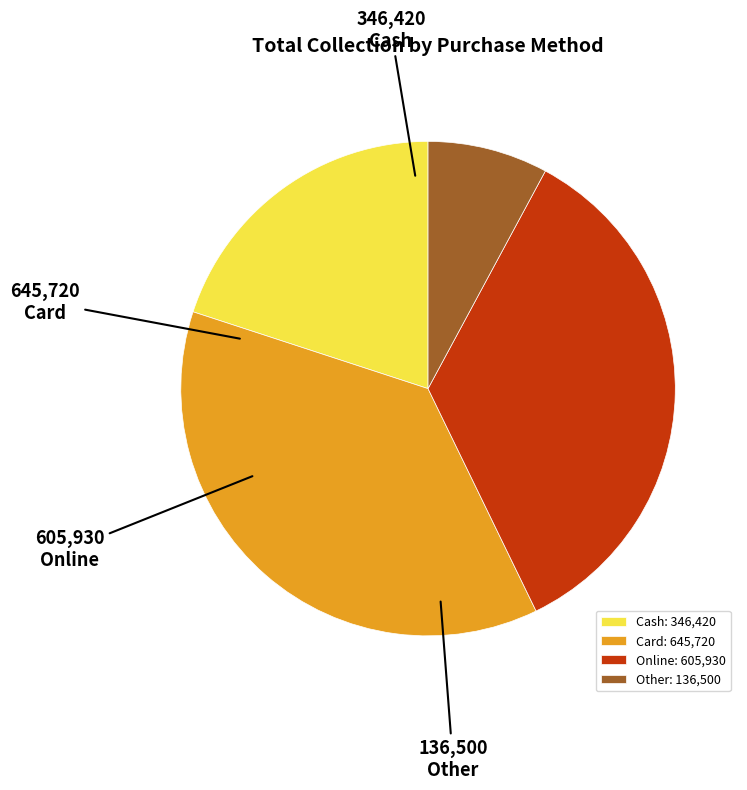

Is the sum of Card: 645,720 and Other: 136,500 greater than half?

No